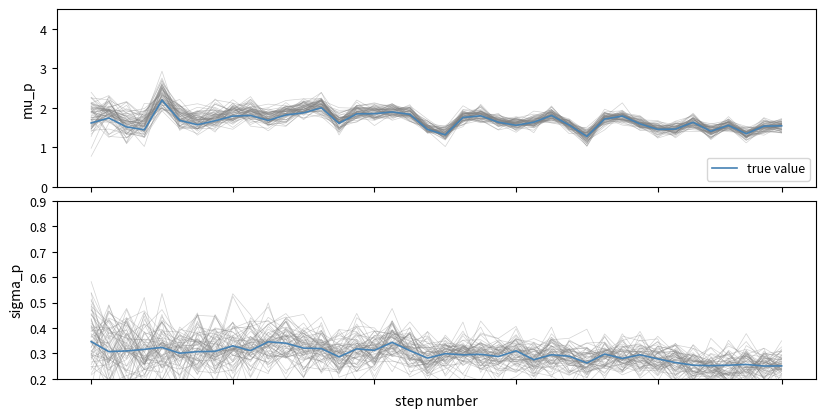

How many interior local valleys (lower than both neighbors) does the data have?

13